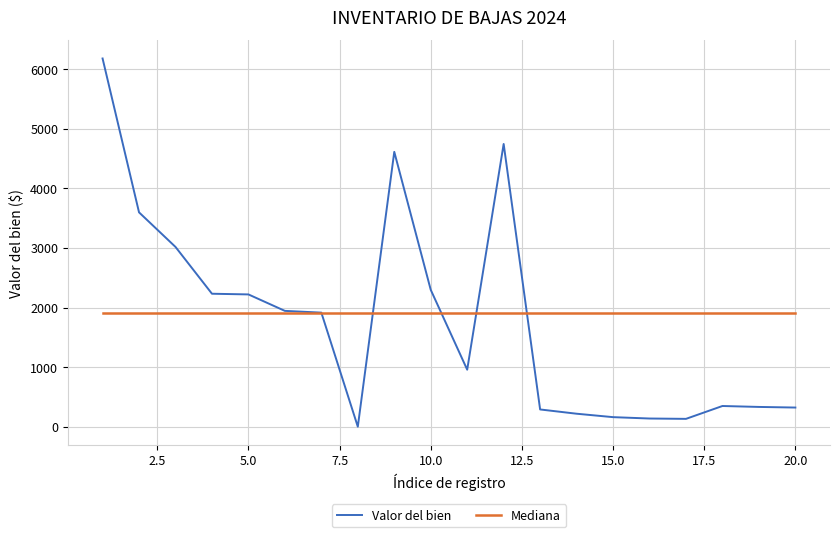

What is the maximum value shown in the chart?

6177.0